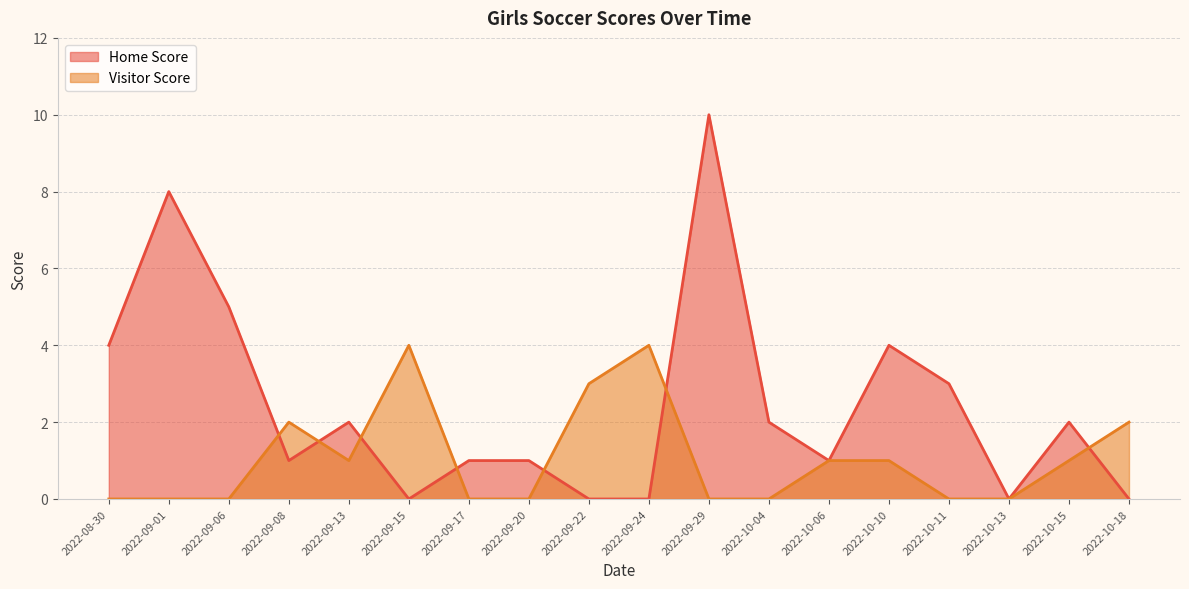

After their last crossing, which series has the higher values: Visitor Score or Home Score?

Visitor Score